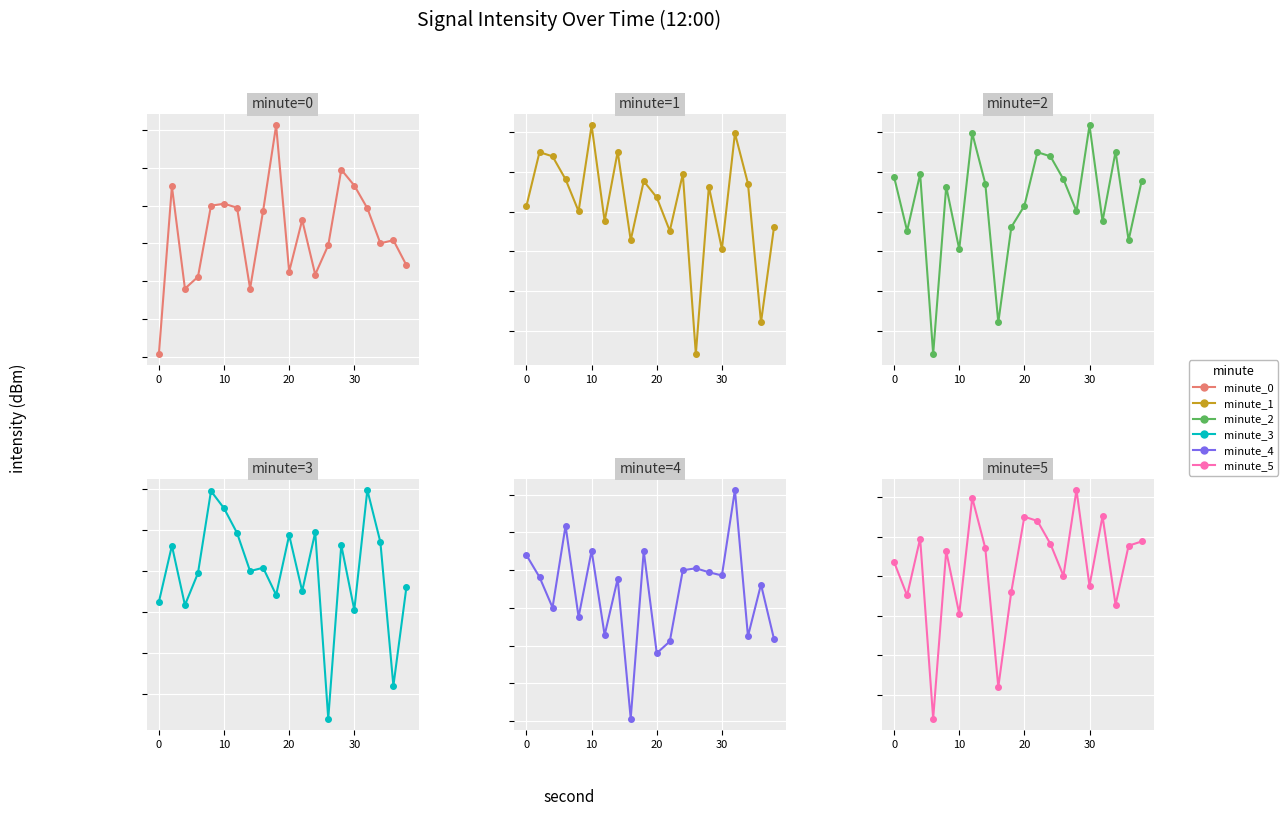

Which series has the largest total across all categories?

minute_4